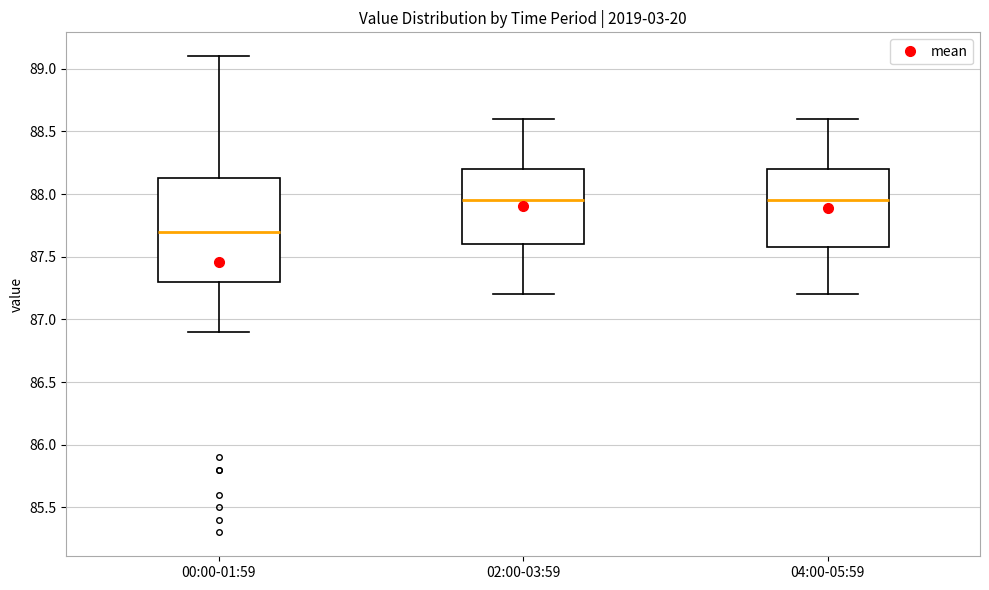

Where is the lower edge of the box for 00:00-01:59 on the y-axis? The values are not printed on the chart, so give them approximately, as read against the axis.

87.30